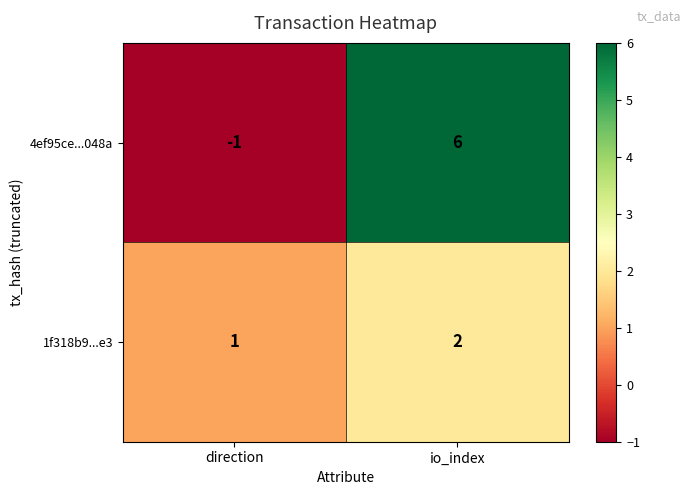

Which series changed the most between direction and io_index?

4ef95ce...048a